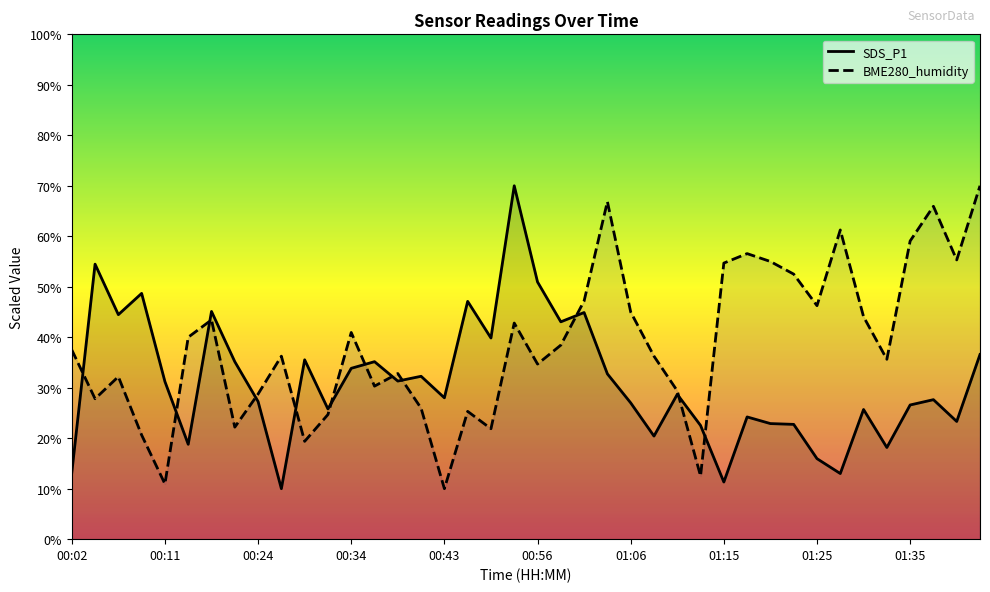

Is it true that BME280_humidity equals 40.0 at 00:14?

True